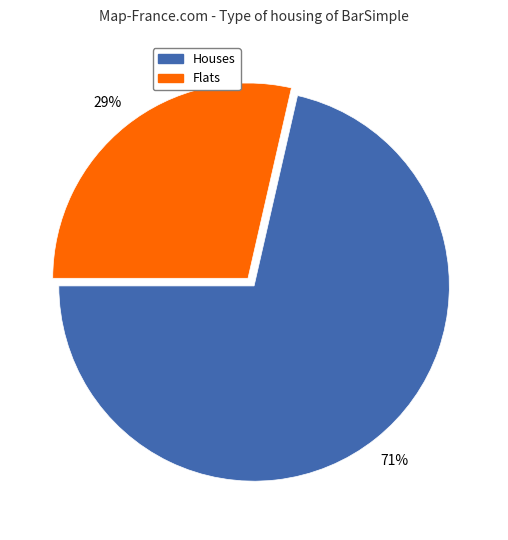

Is there any slice that represents more than half of the pie?

Yes